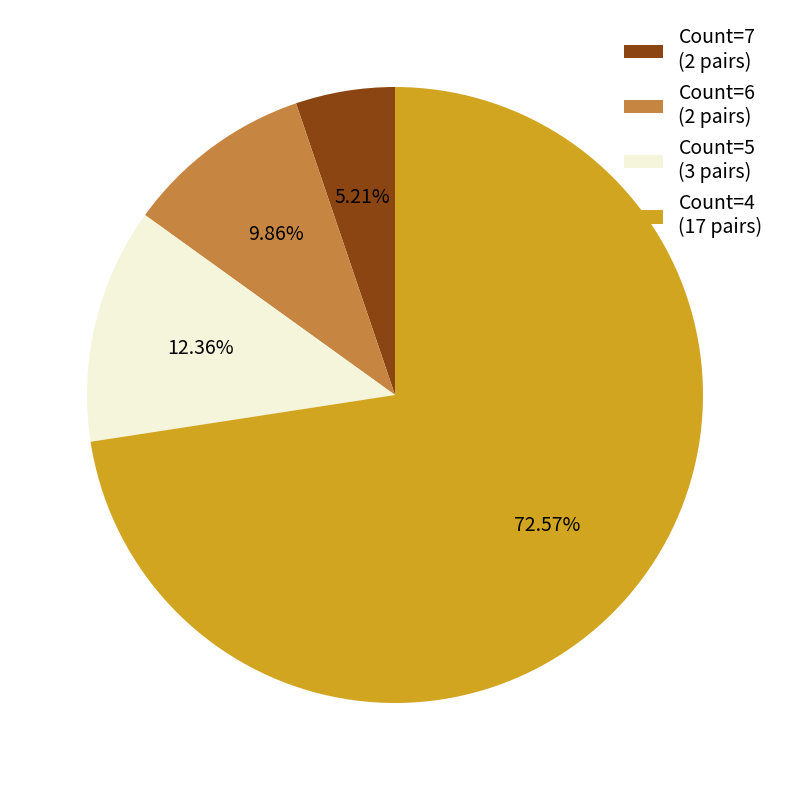

Combined, do Count=4 (17 pairs) and Count=6 (2 pairs) account for over 50%?

Yes